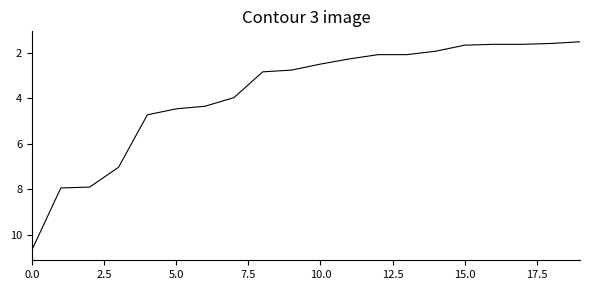

What is the minimum value shown in the chart?

1.5